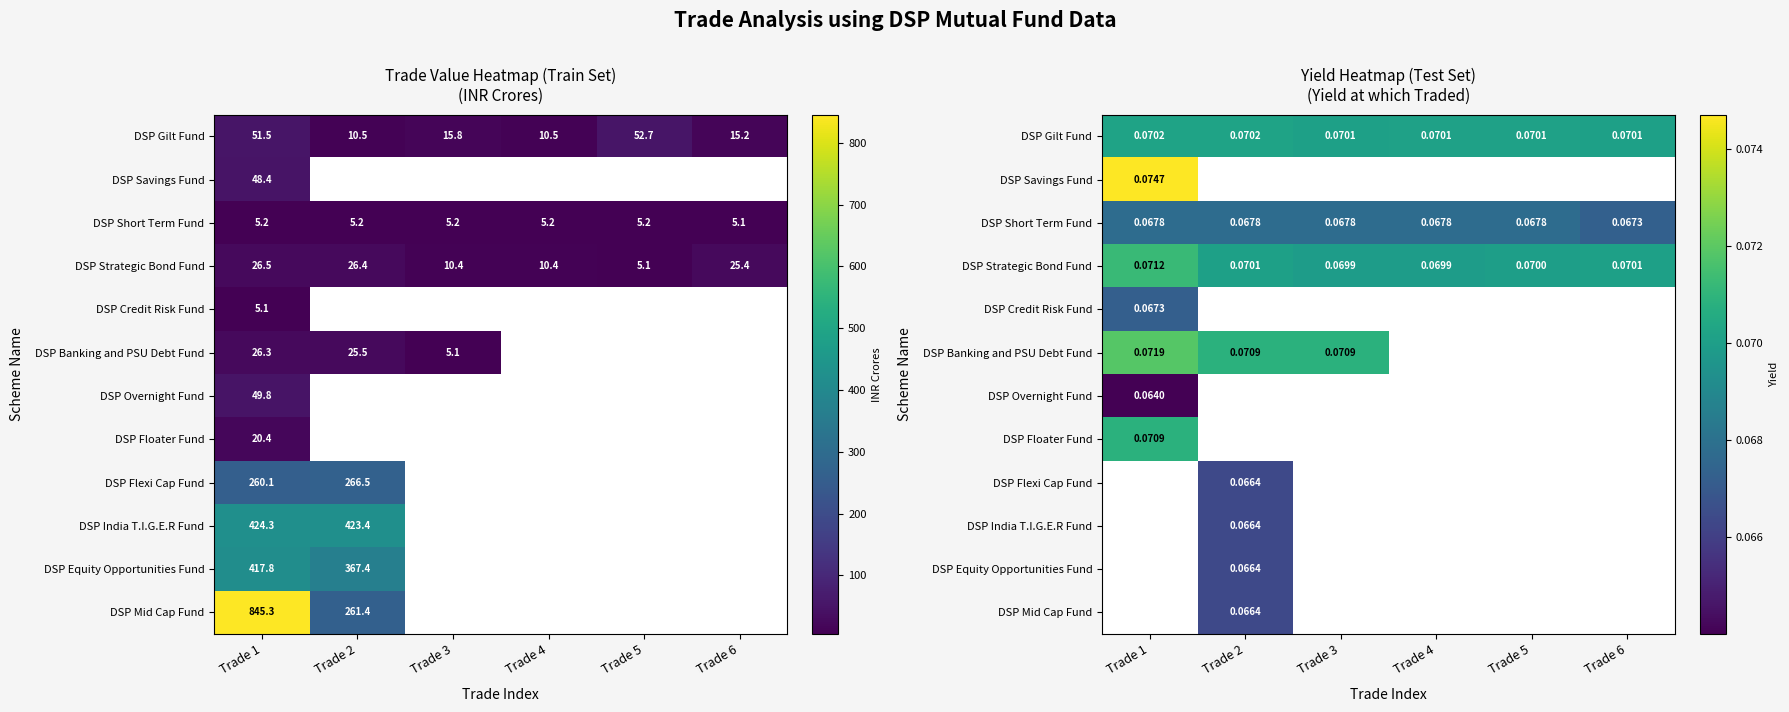

How many positive values does the DSP India T.I.G.E.R Fund series have?

1